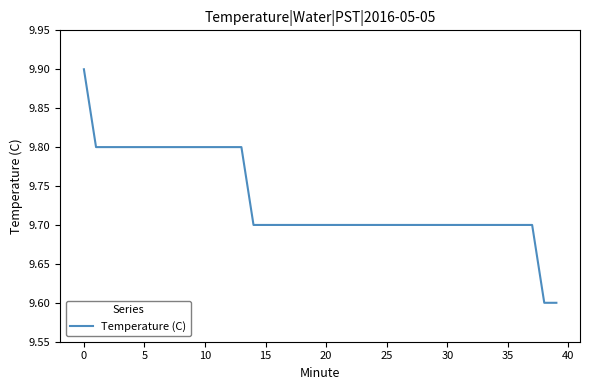

What is the smallest value displayed?

9.6